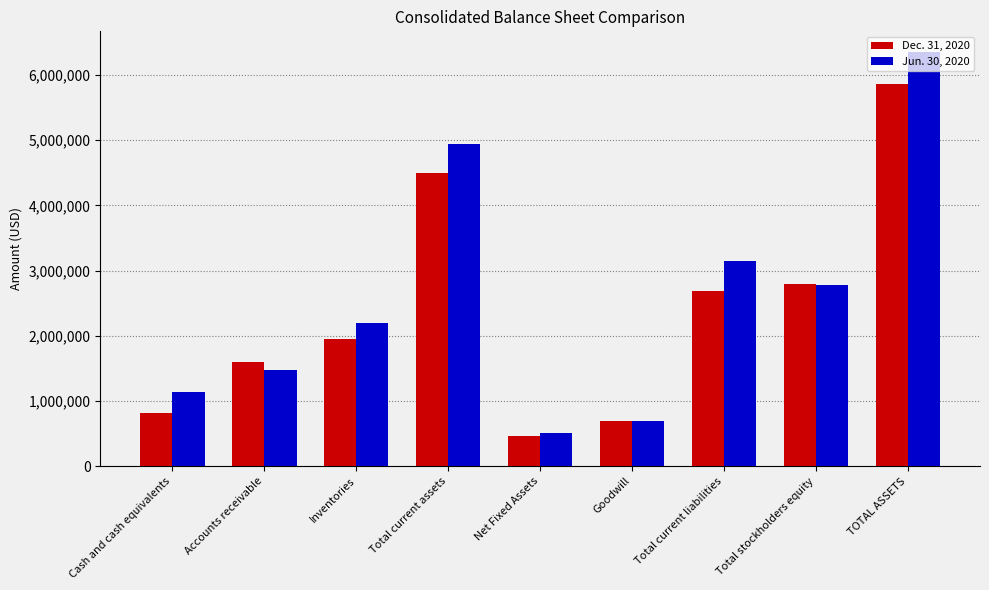

What is the label of the 8th bar from the left?

Total stockholders equity